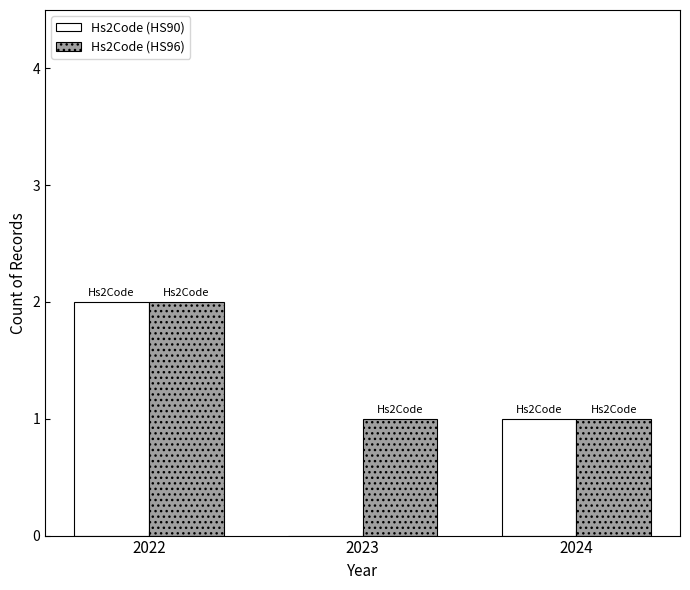

Are the bars grouped side by side (vs. stacked)?

Yes